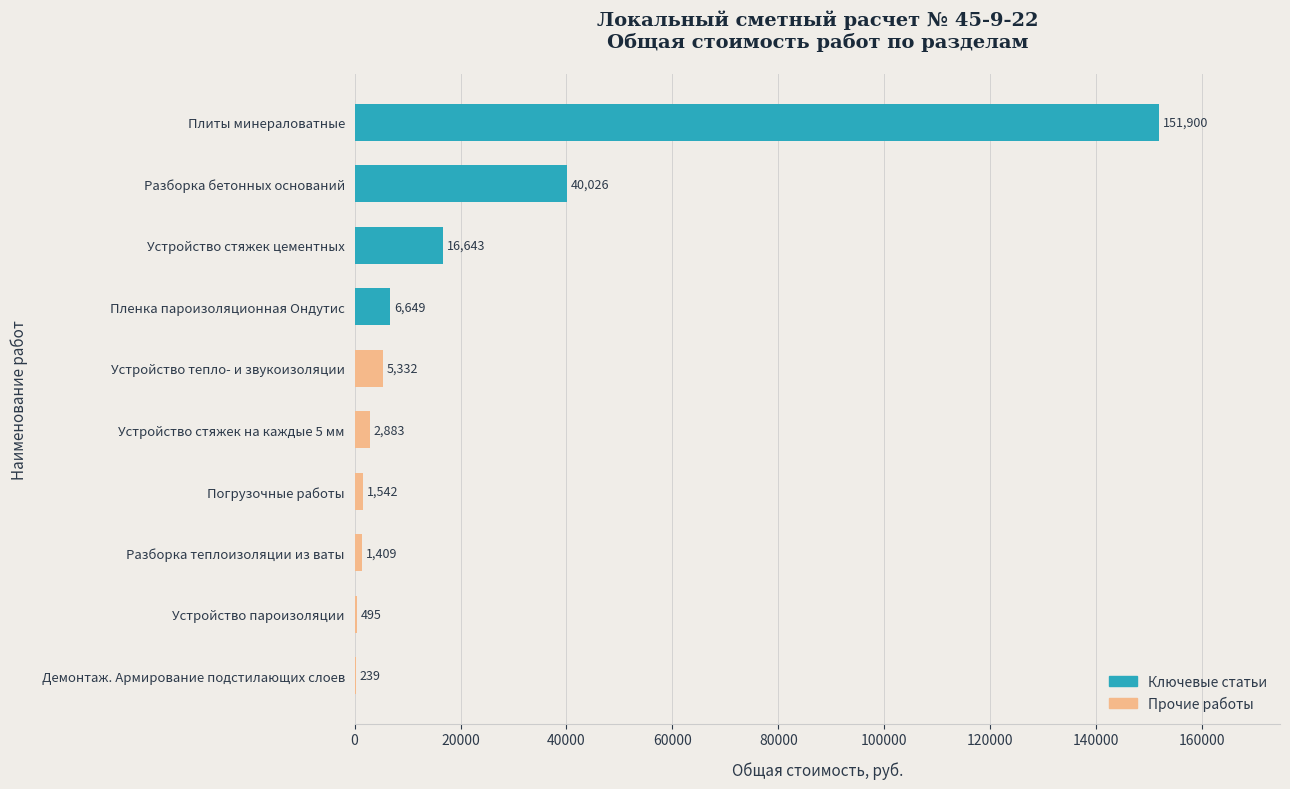

Which has a higher value, Устройство стяжек цементных or Устройство пароизоляции?

Устройство стяжек цементных